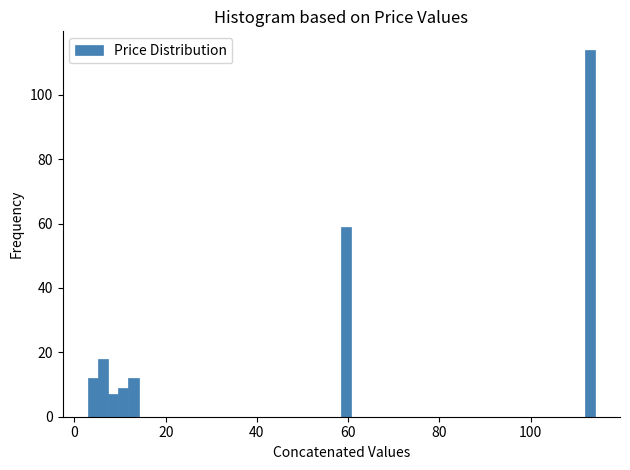

Around what value on the x-axis is the tallest bar? Give the approximate position of its centre, as read against the axis.

112